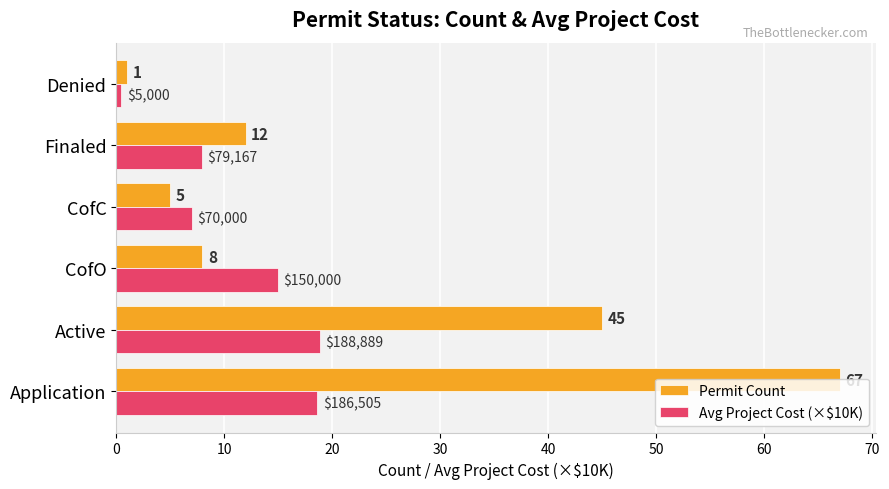

Which category has the lowest value in the Permit Count series?

Denied